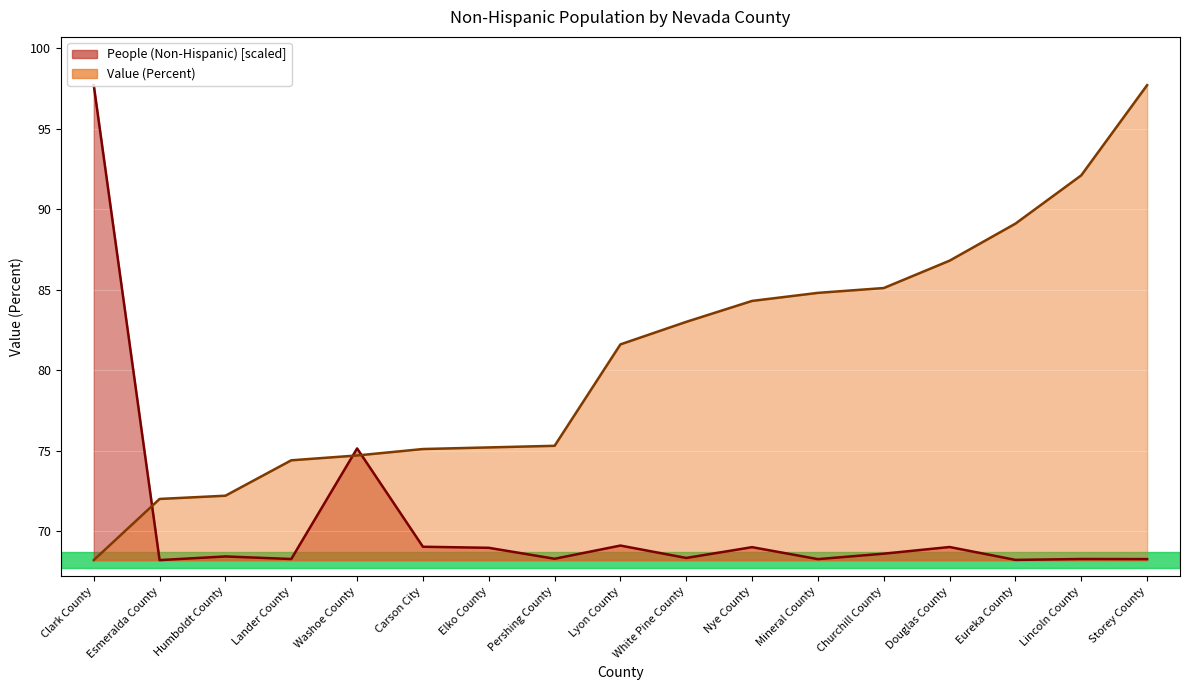

True or false: Value (Percent) has a value of 103.7 at Washoe County.

False